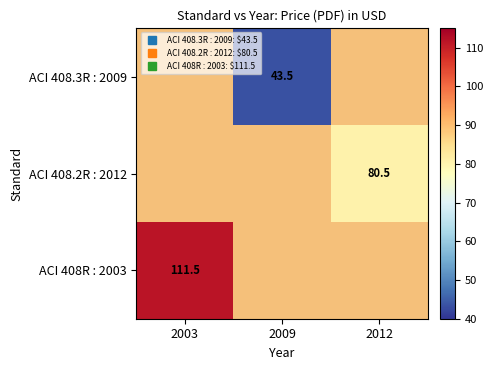

Is the value of ACI 408.3R : 2009 at 2009 greater than the value of ACI 408R : 2003 at 2012?

No